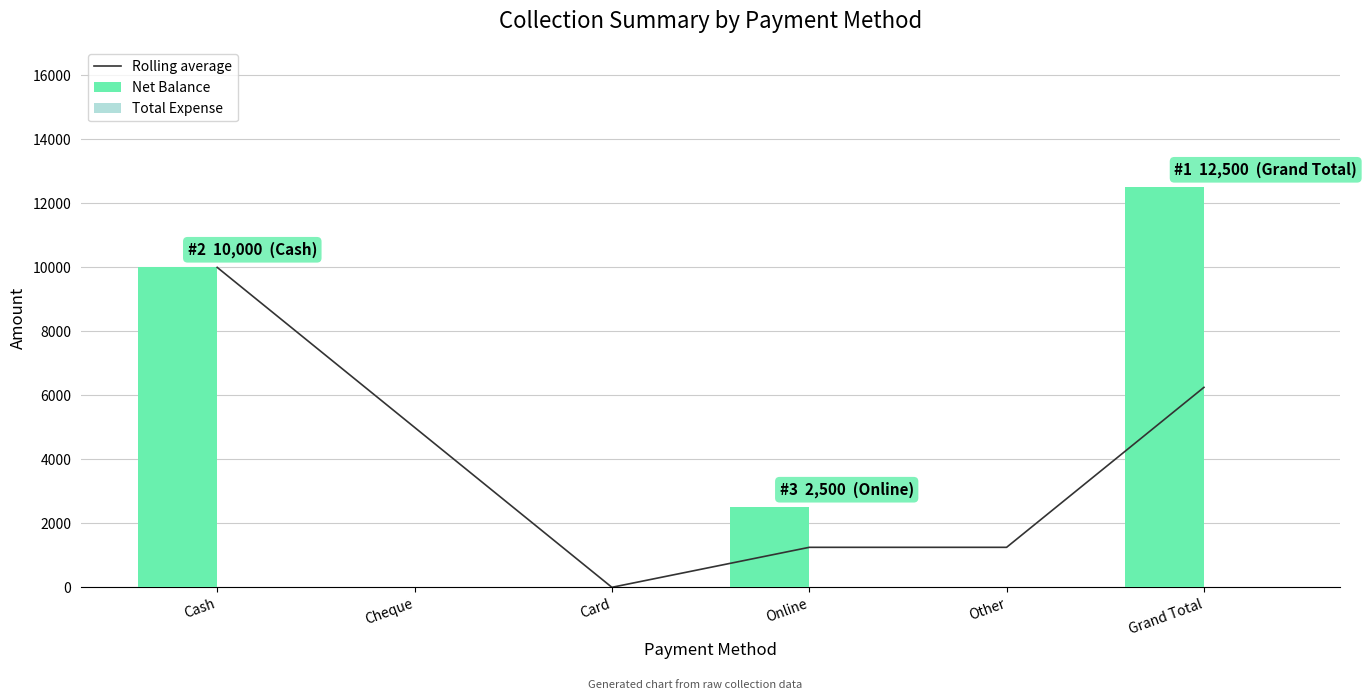

What is the label of the 6th bar from the left?

Grand Total